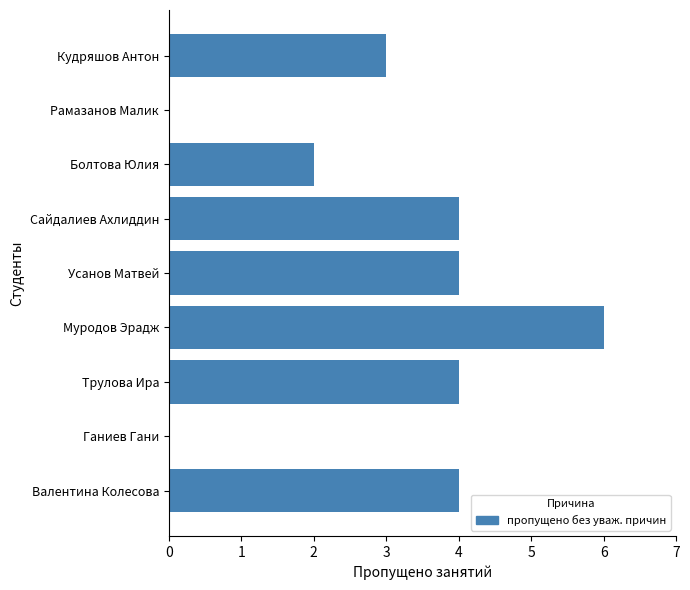

The chart shows a value of 4 at Сайдалиев Ахлиддин. True or false?

True